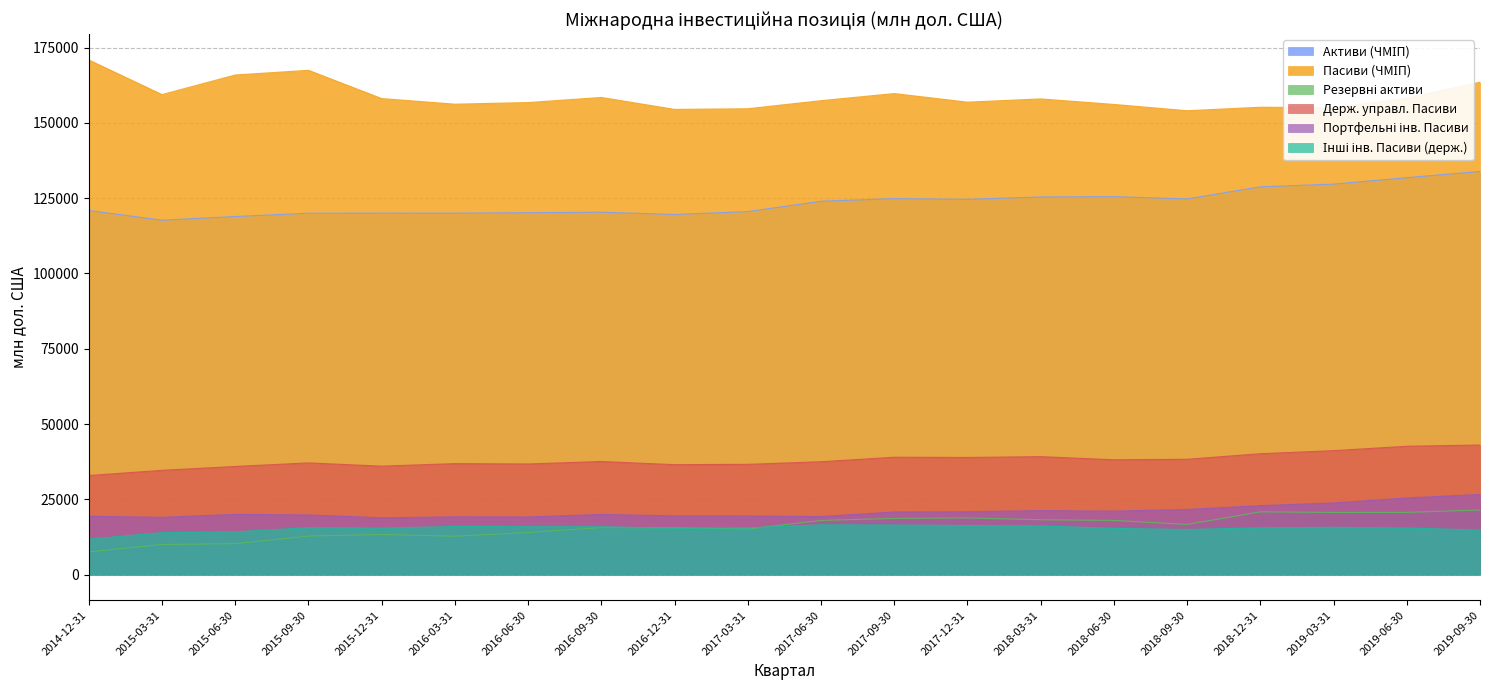

How many interior local valleys does the Пасиви (ЧМІП) series have?

6